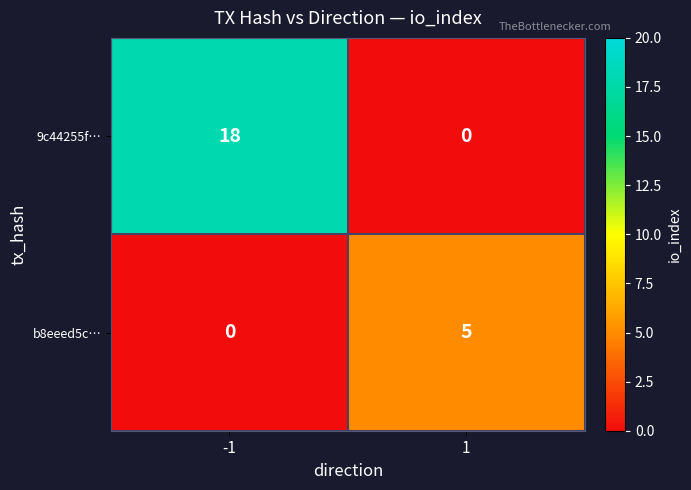

Reading left to right, list all the values displayed in this chart.

9c44255f…: -1=18	1=0
b8eeed5c…: -1=0	1=5